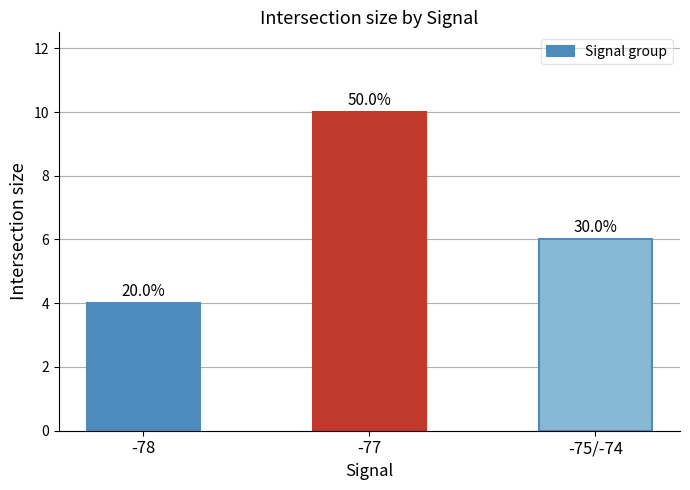

Is it true that the value at -75/-74 is 4?

False